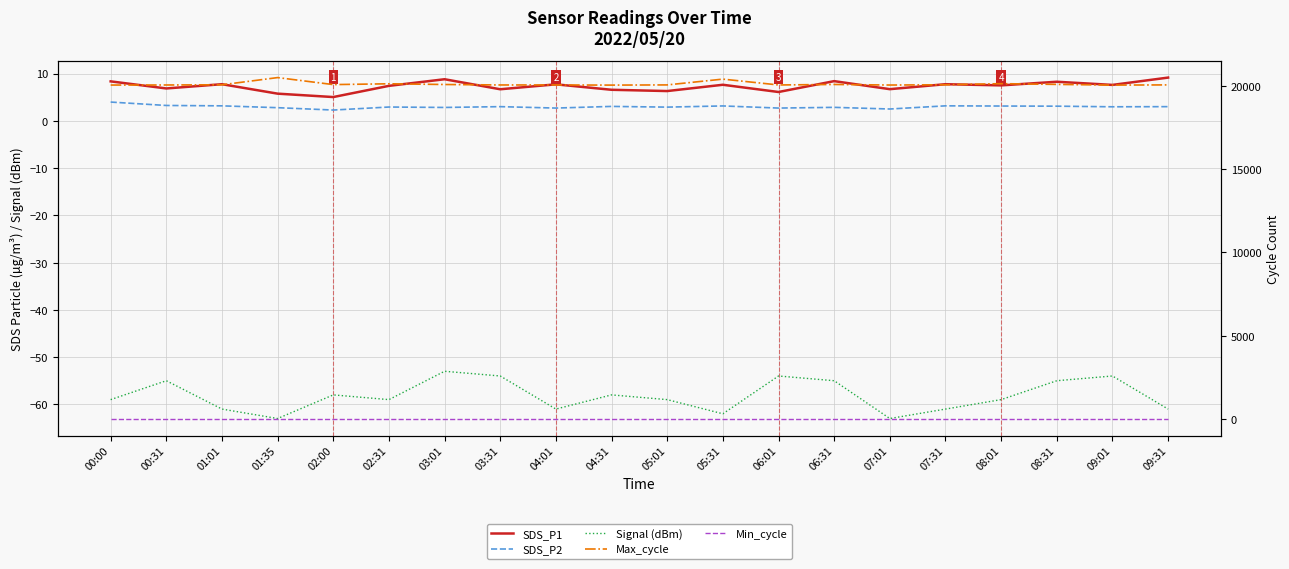

Where is Max_cycle nearest to the value 20270?

05:31